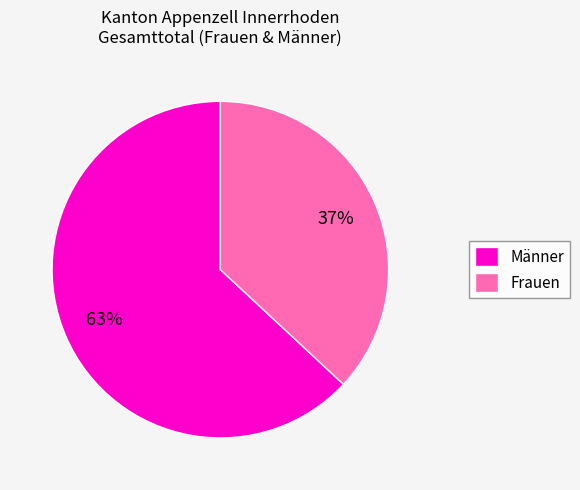

To the nearest percent, what portion does Männer represent?

63%